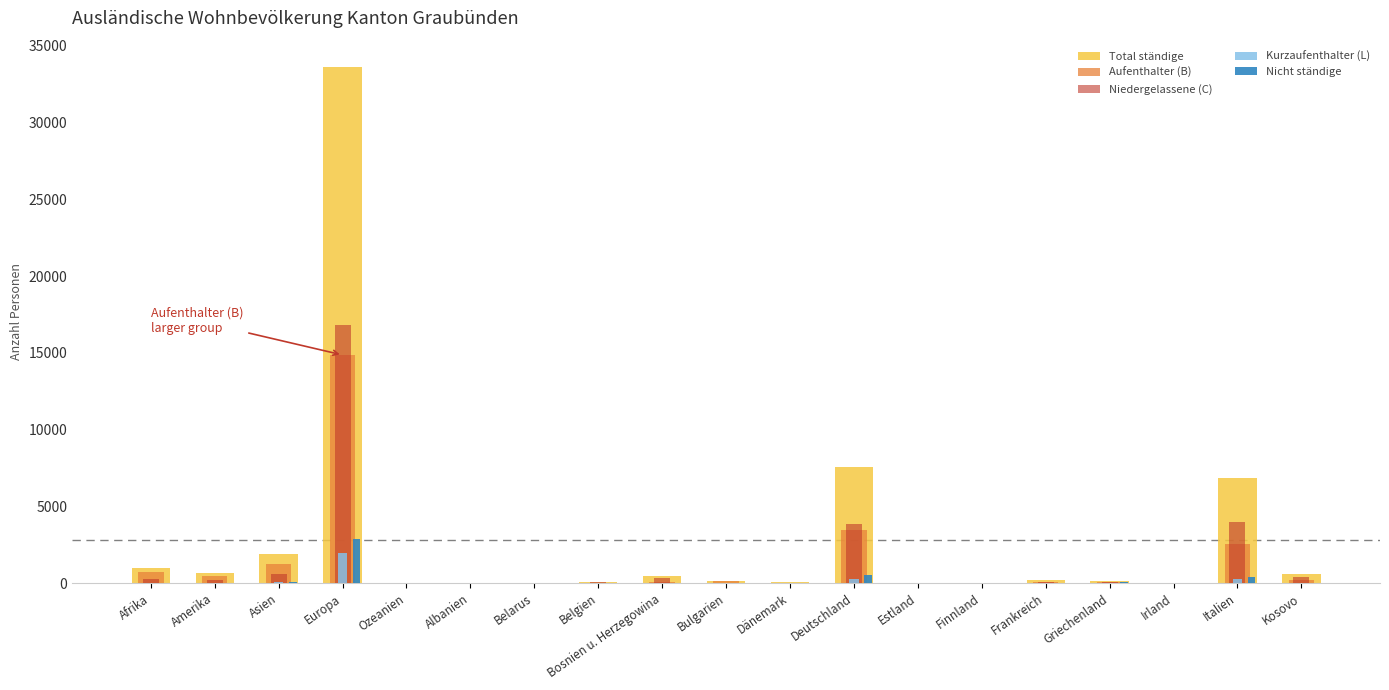

At which category is the sum across all series the highest?

Europa